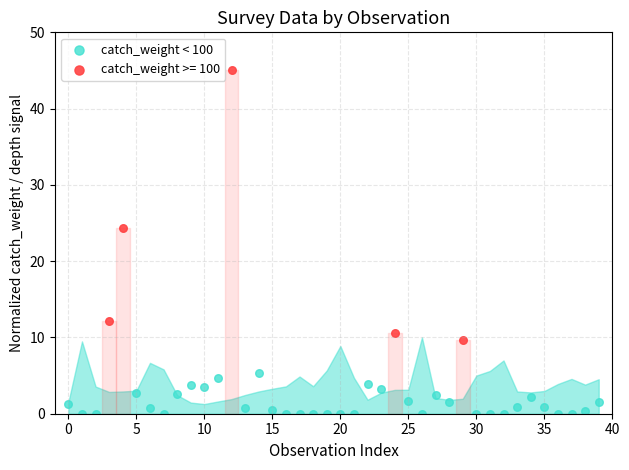

Which series has the largest Y range (max minus min)?

catch_weight >= 100